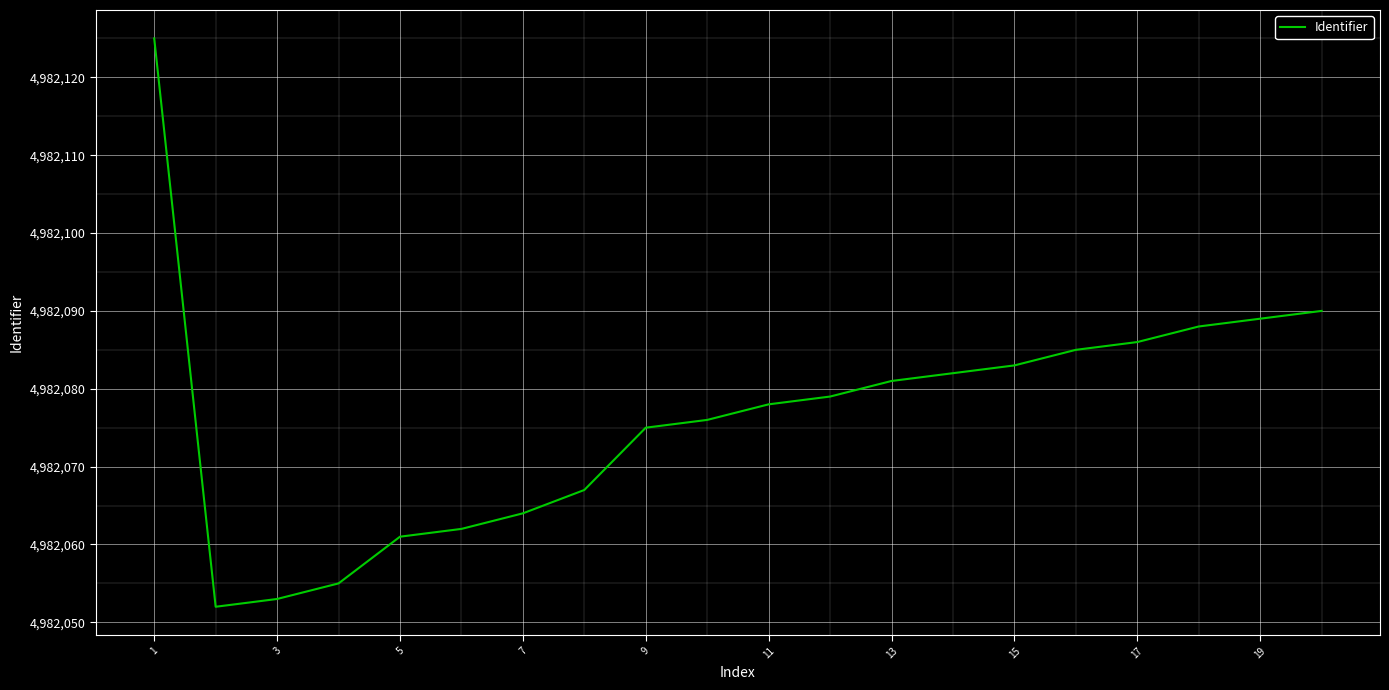

What is the minimum value shown in the chart?

4982052